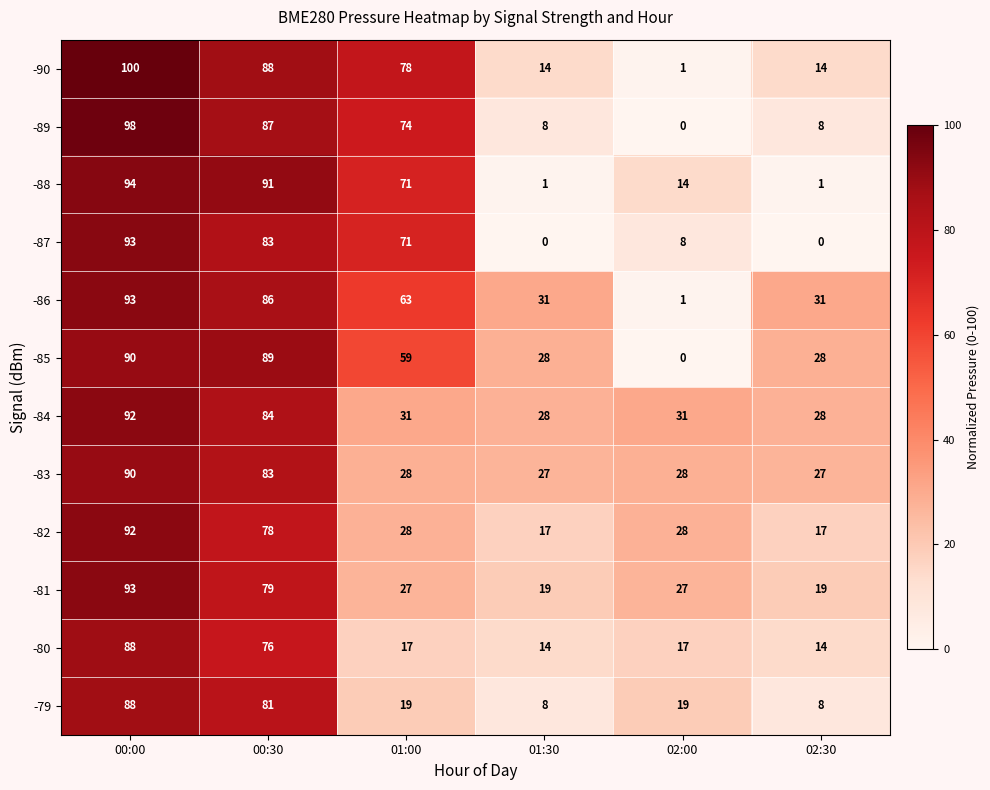

True or false: -81 has a value of 32 at 00:00.

False